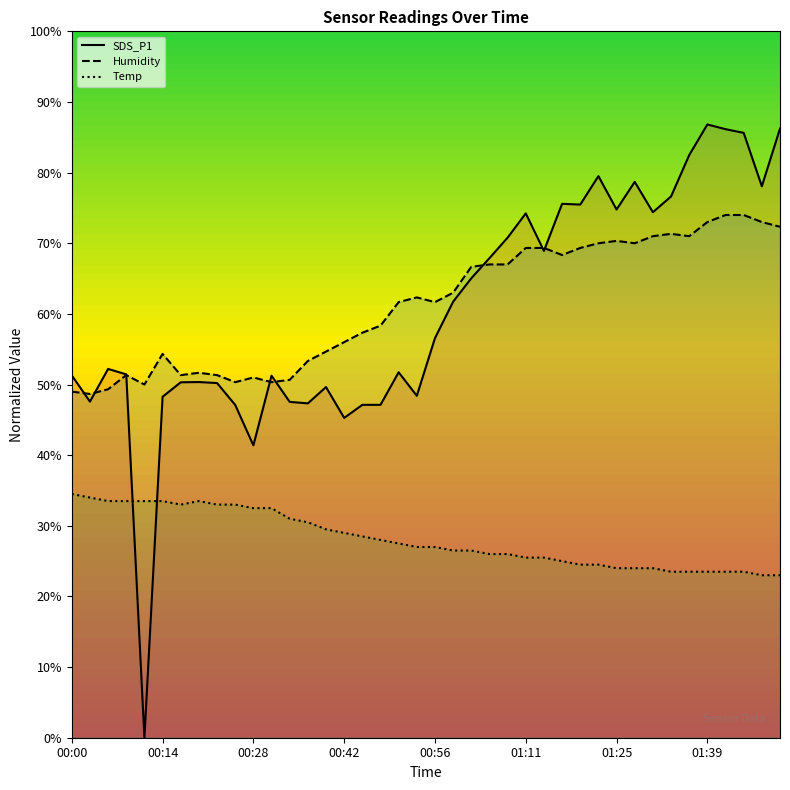

Count the number of categories in the chart.

40